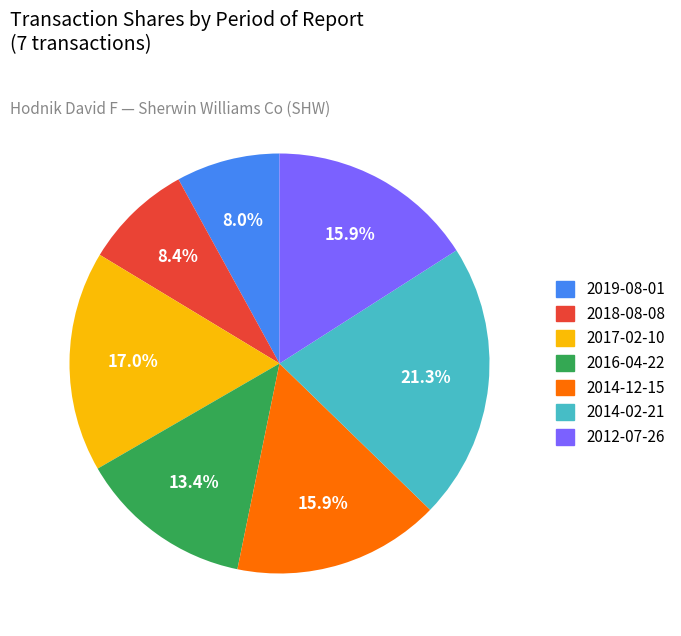

Is 2017-02-10 the majority of the pie?

No